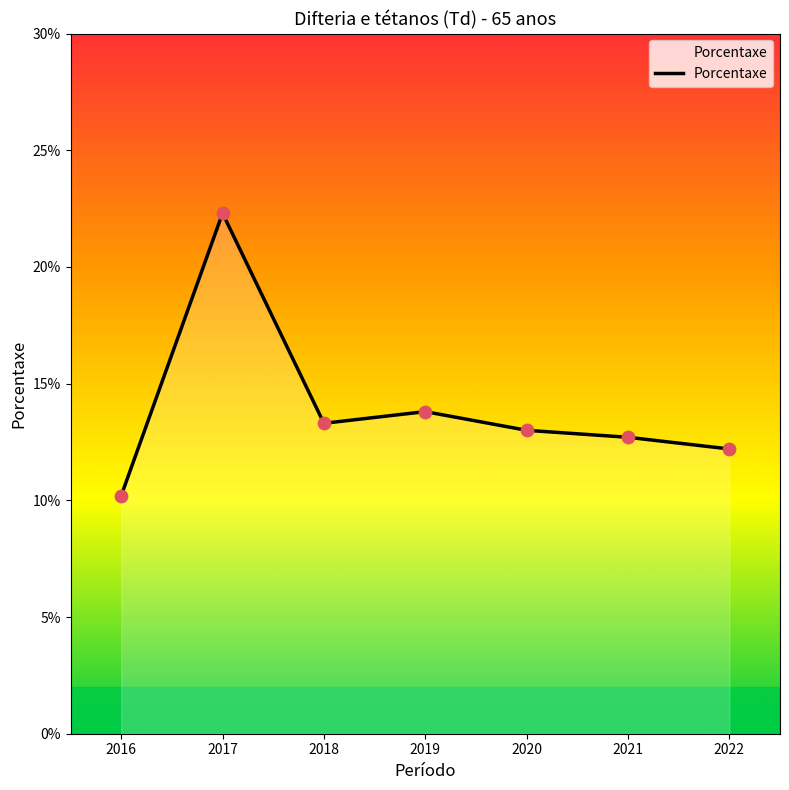

What is the change in value from 2016 to 2018?

+3.1